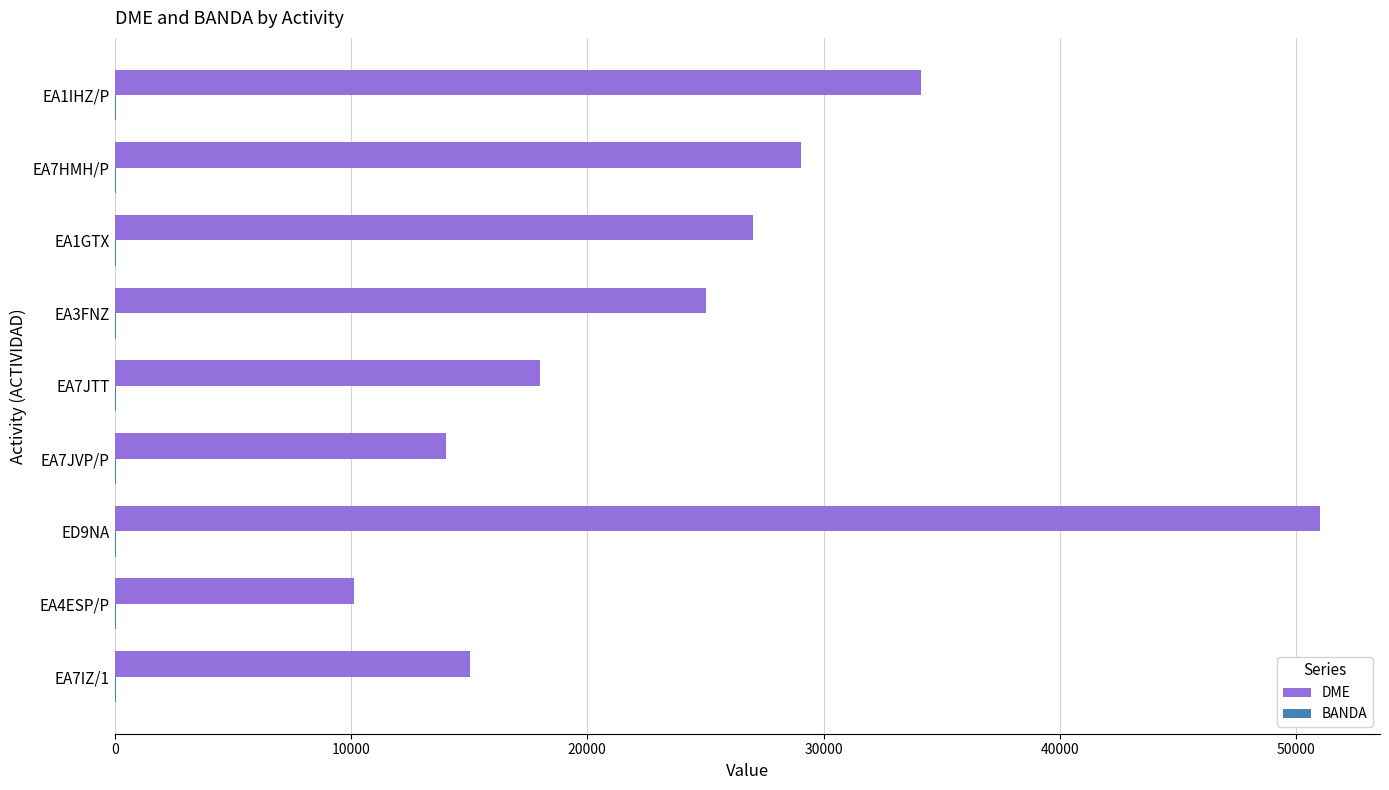

What is the maximum value for DME?

51001